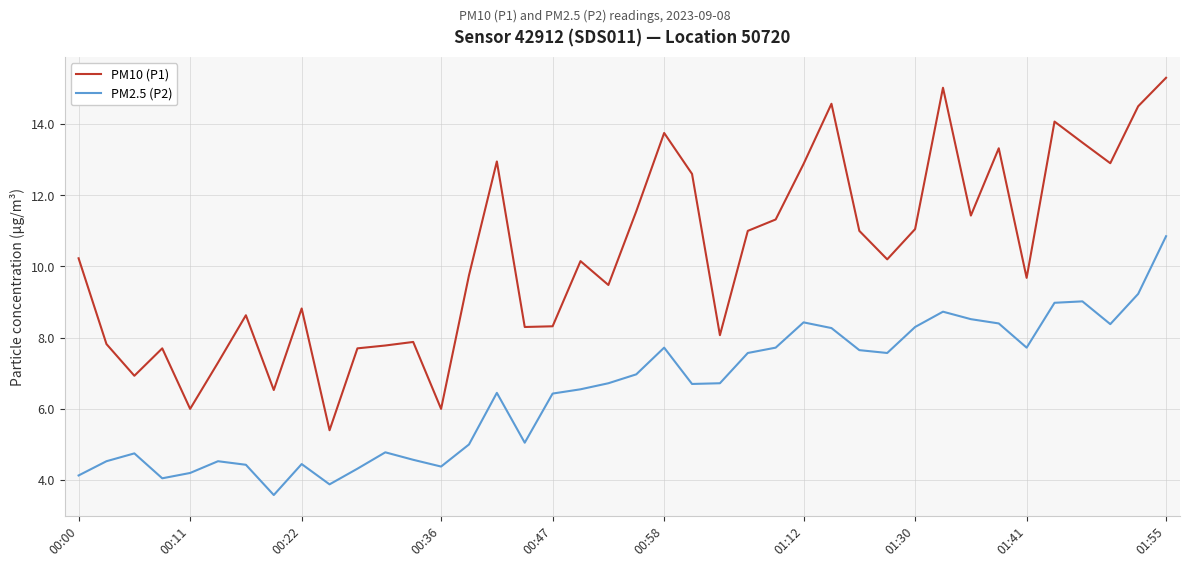

What is the difference between the maximum and minimum values in the PM10 (P1) series?

9.9